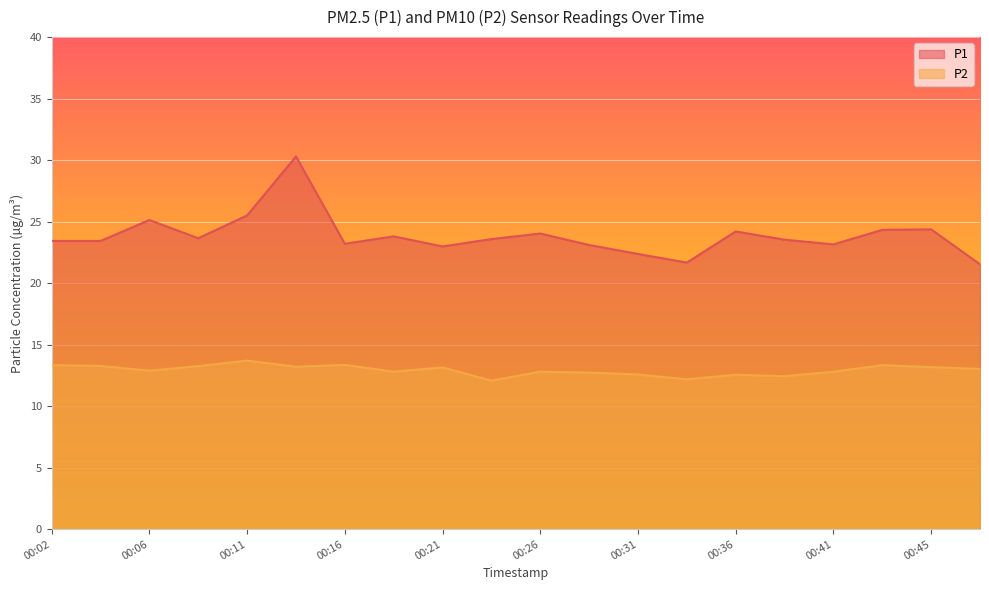

What is the minimum value shown in the chart?

12.1